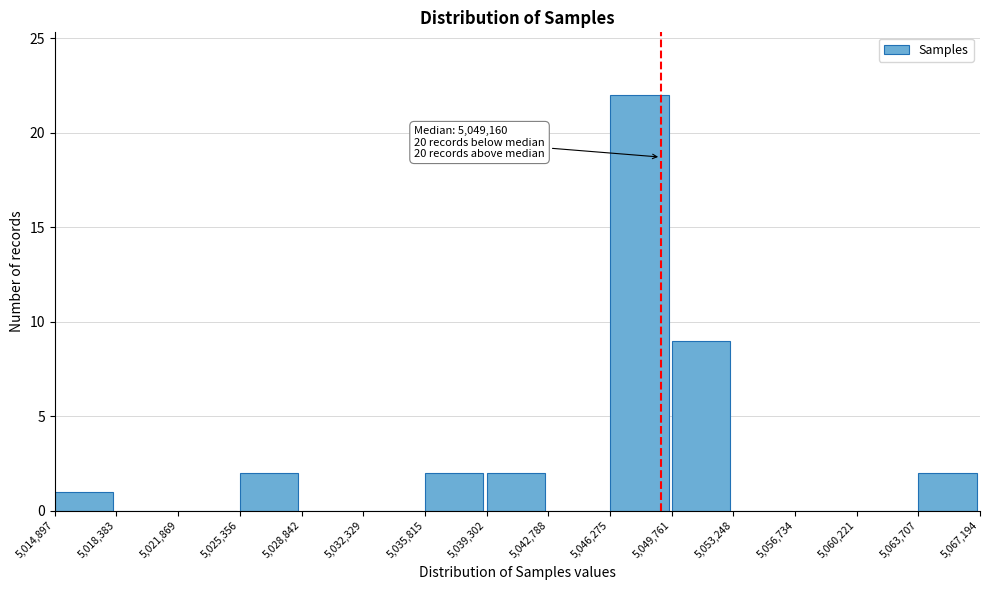

Over which range of the x-axis is the bar tallest?

5,046,275 to 5,049,761